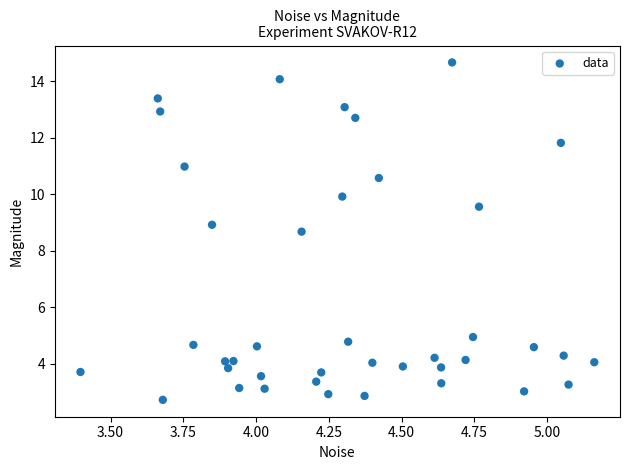

What Y value in the scatter plot is closest to 8?

8.7